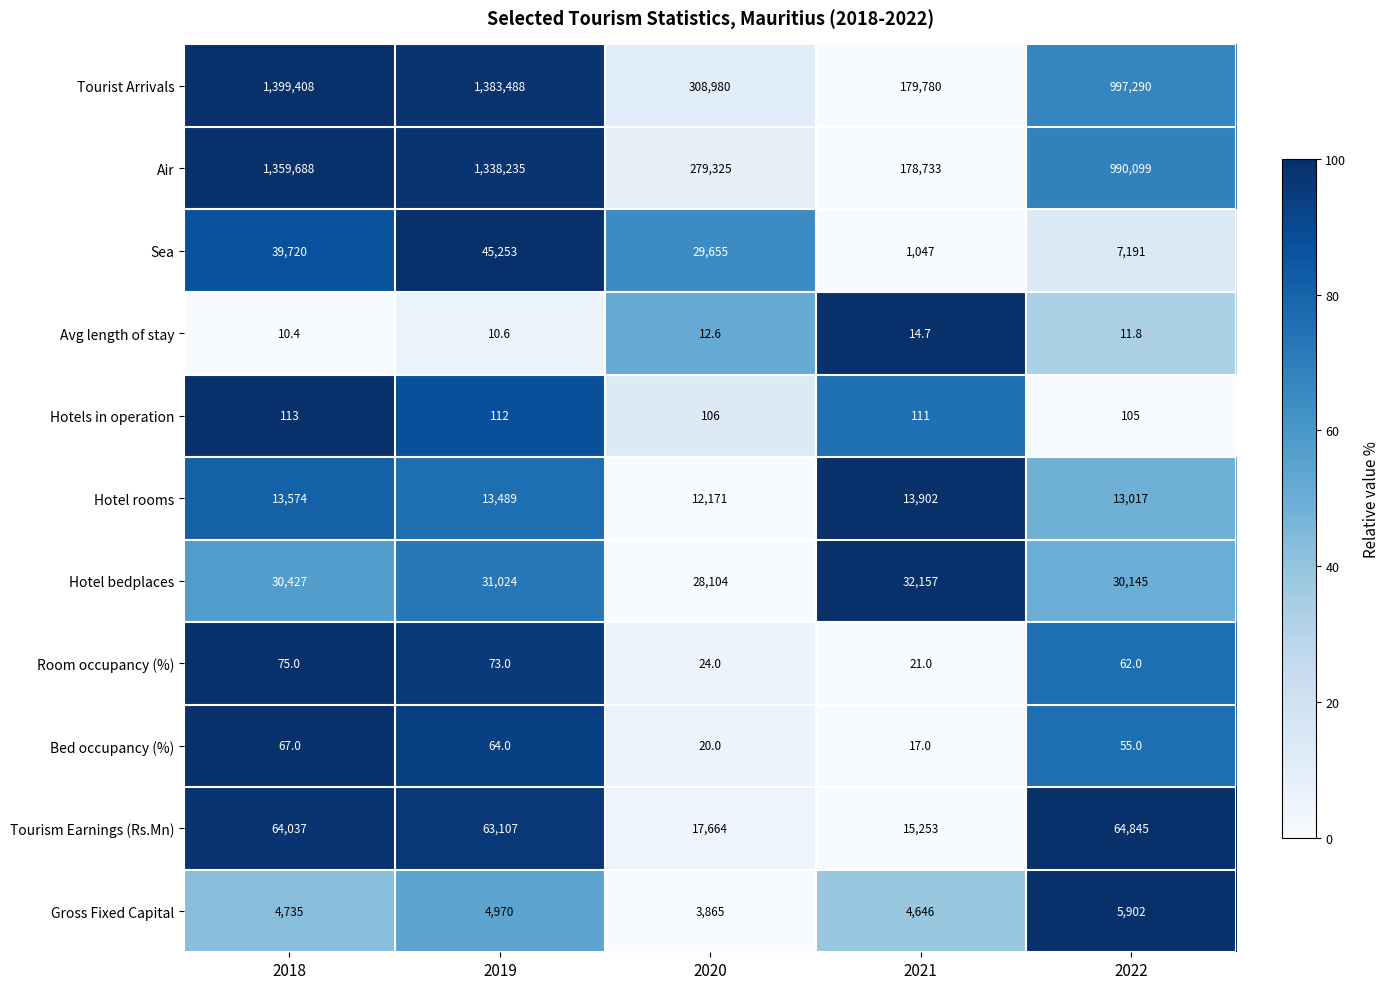

How many categories are shown in the chart?

5